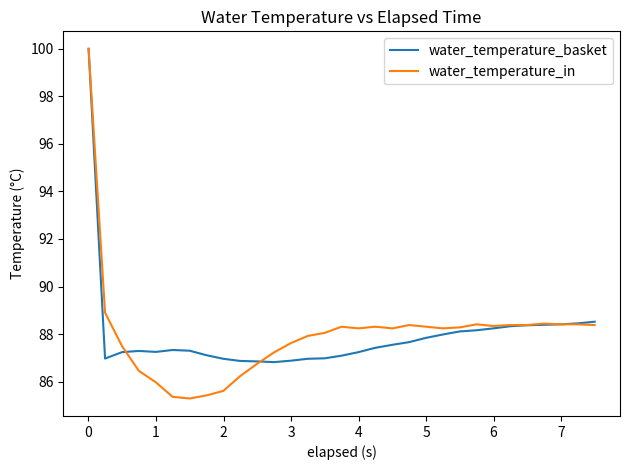

What is the smallest value displayed?

85.3